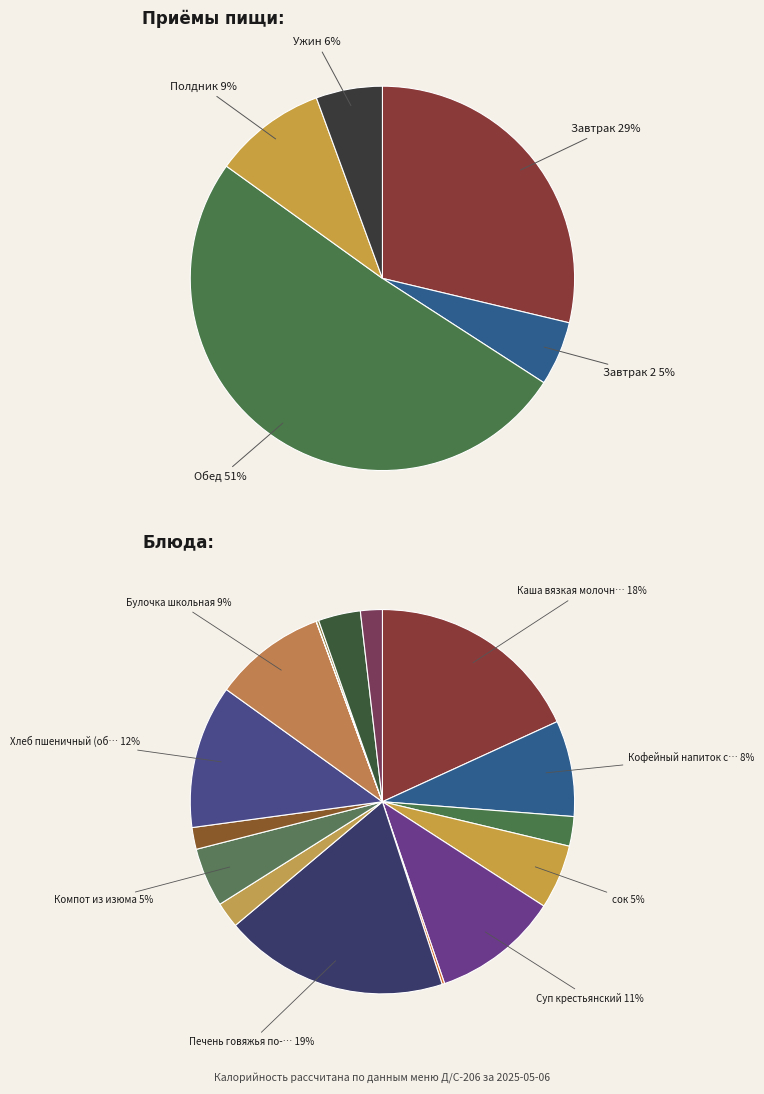

Is there a majority slice in this chart?

No